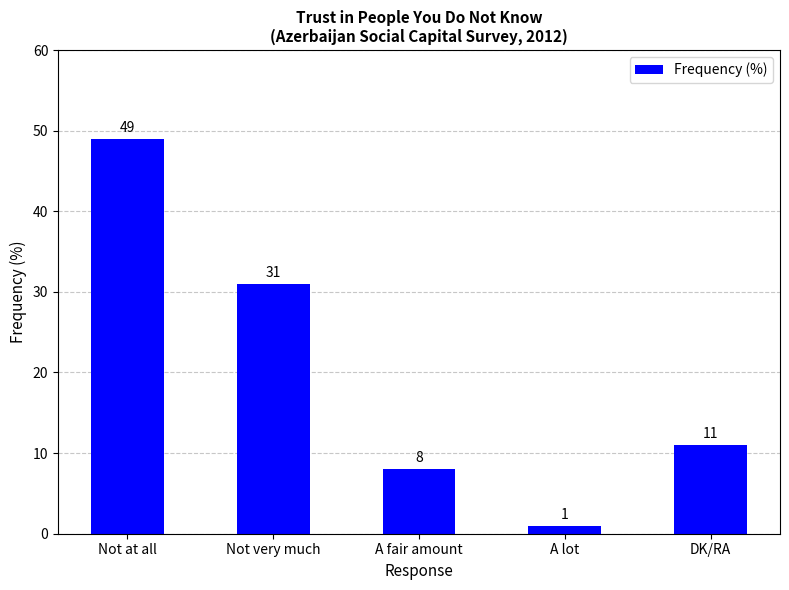

Reading right to left, extract all data points from this chart.

DK/RA=11	A lot=1	A fair amount=8	Not very much=31	Not at all=49